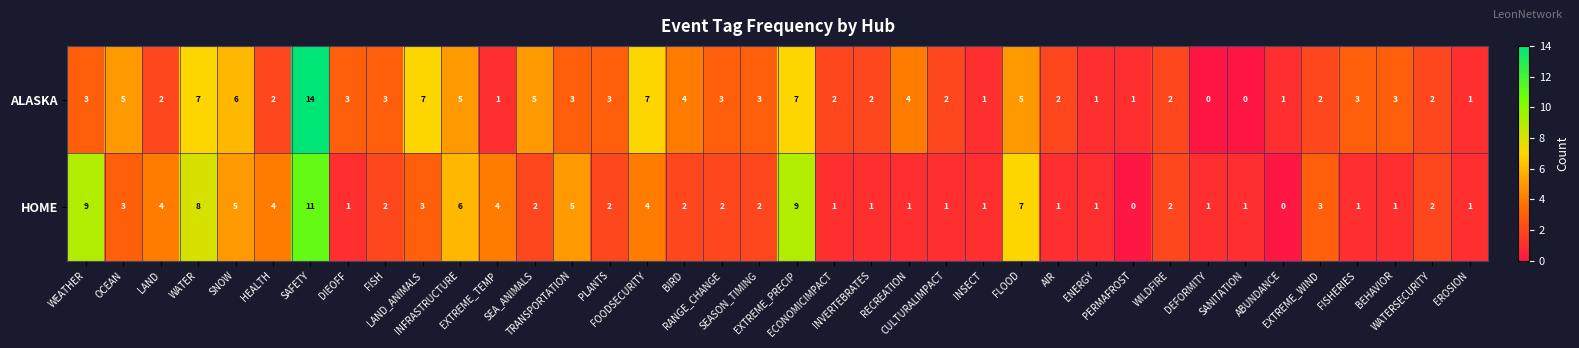

Which series has the widest spread of values?

ALASKA